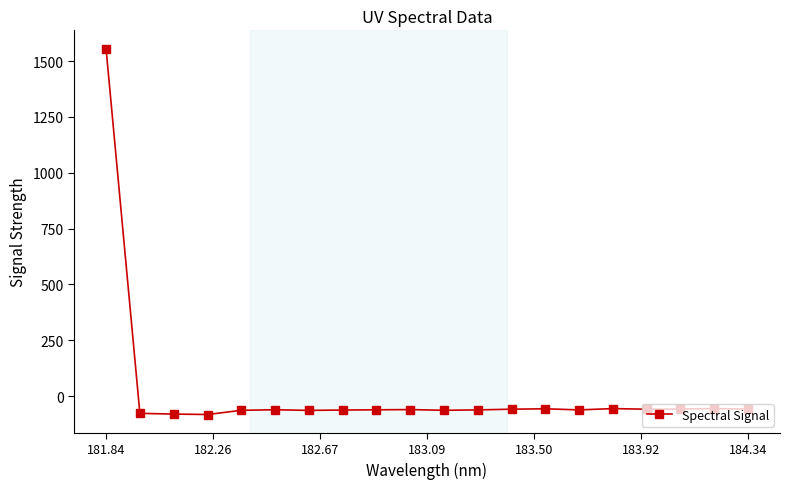

What is the sum of all values?

360.2